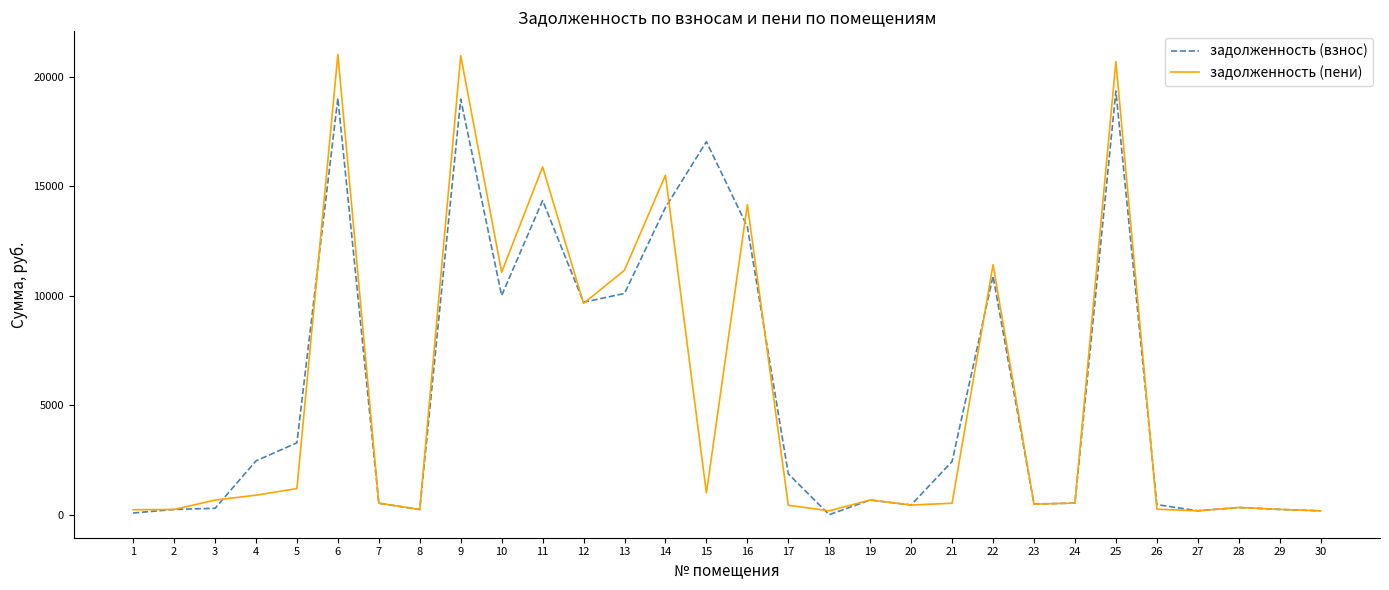

Which series changed the most between 6 and 14?

задолженность (пени)